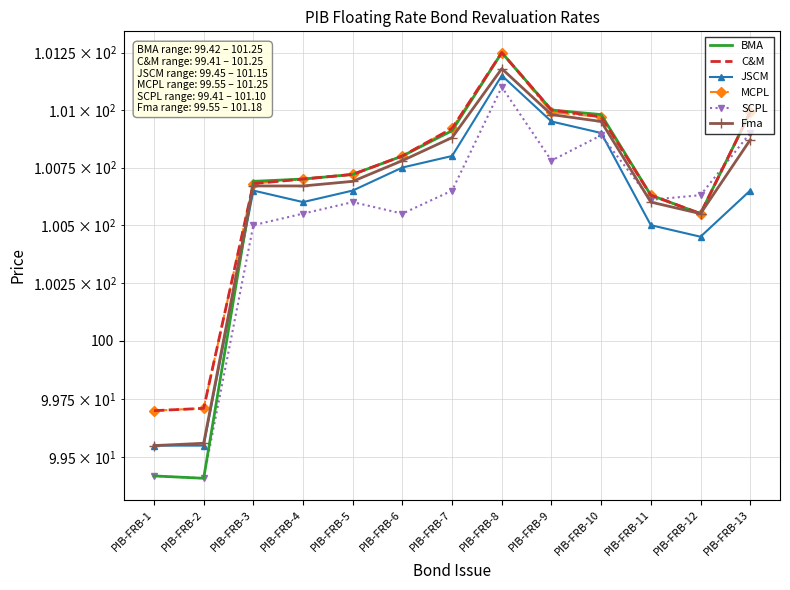

At which category does BMA reach its first local peak?

PIB-FRB-8